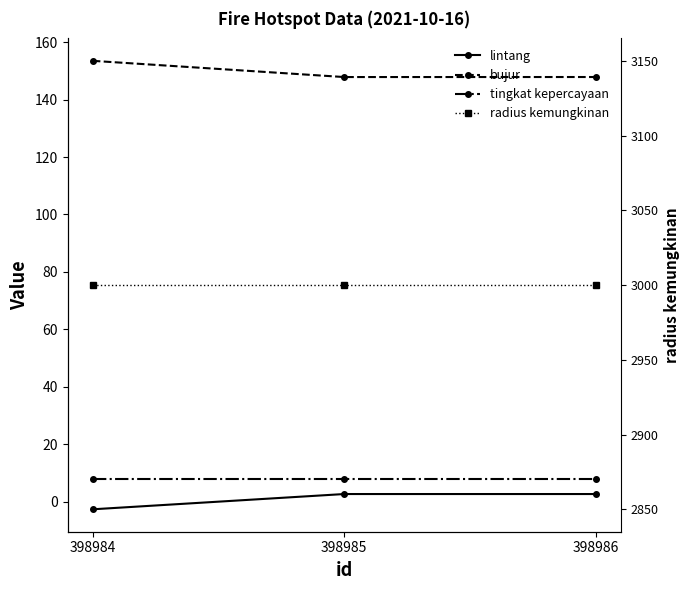

Is it true that tingkat kepercayaan equals 8.0 at 398985?

True